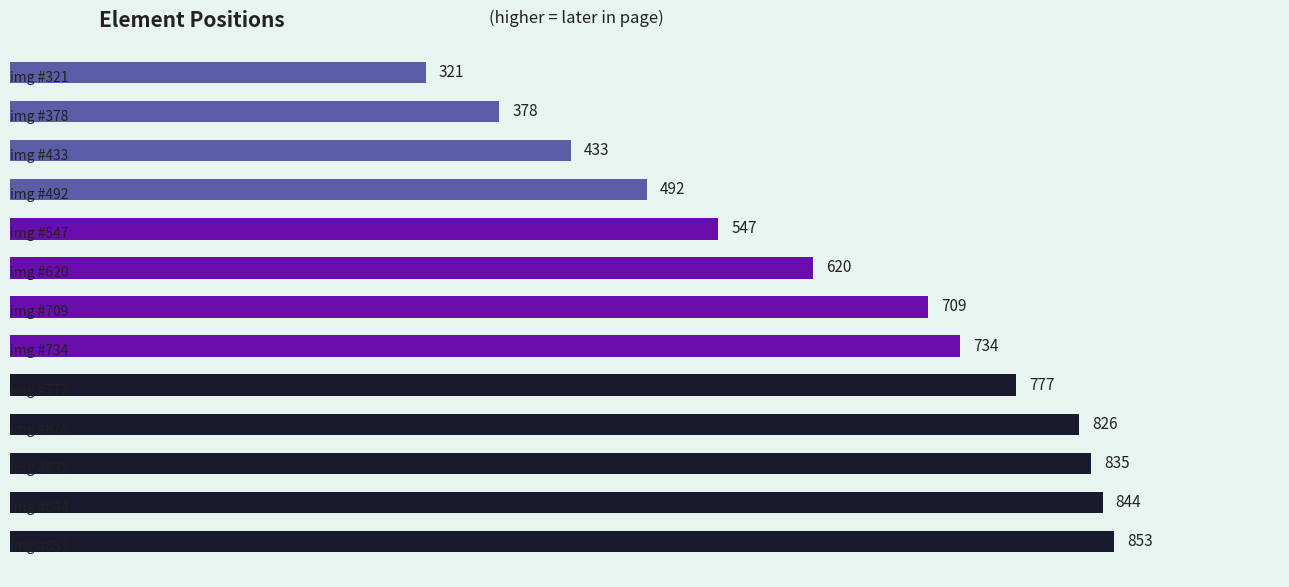

What is the sum of all values?

8369